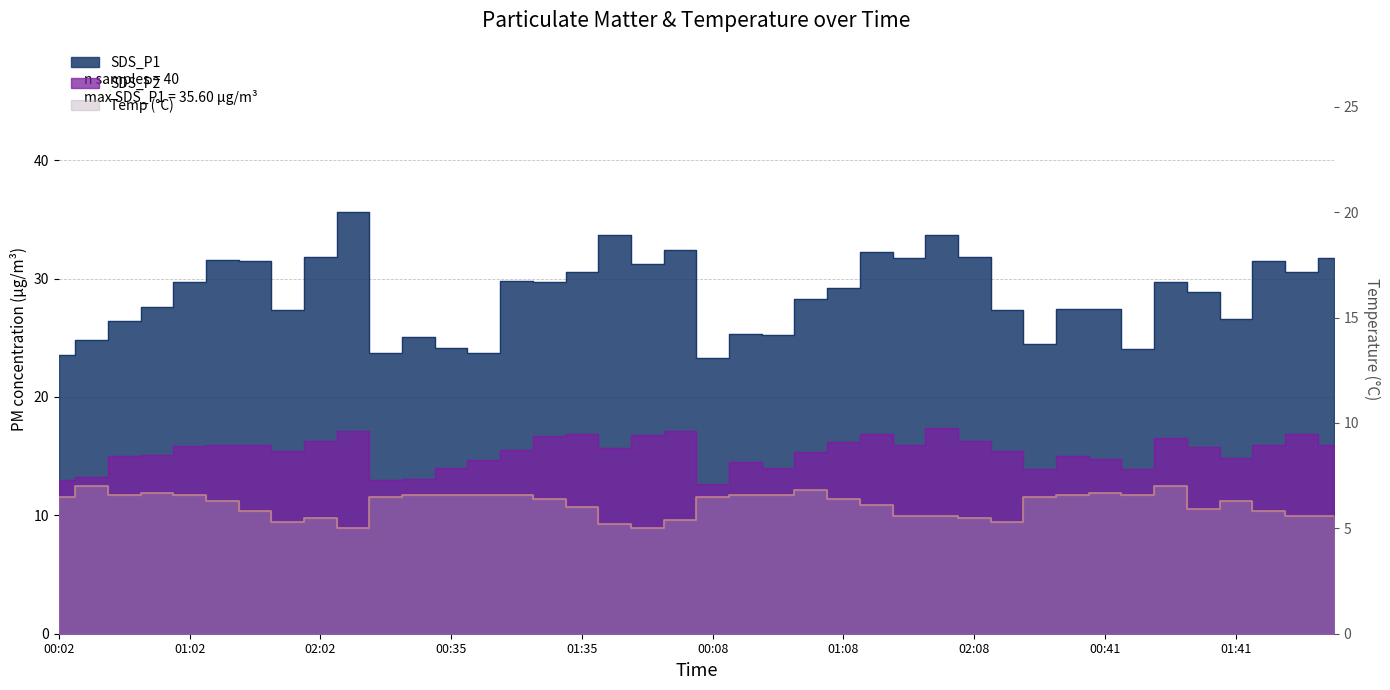

The value of Temp at 01:53 is 7.8. True or false?

False